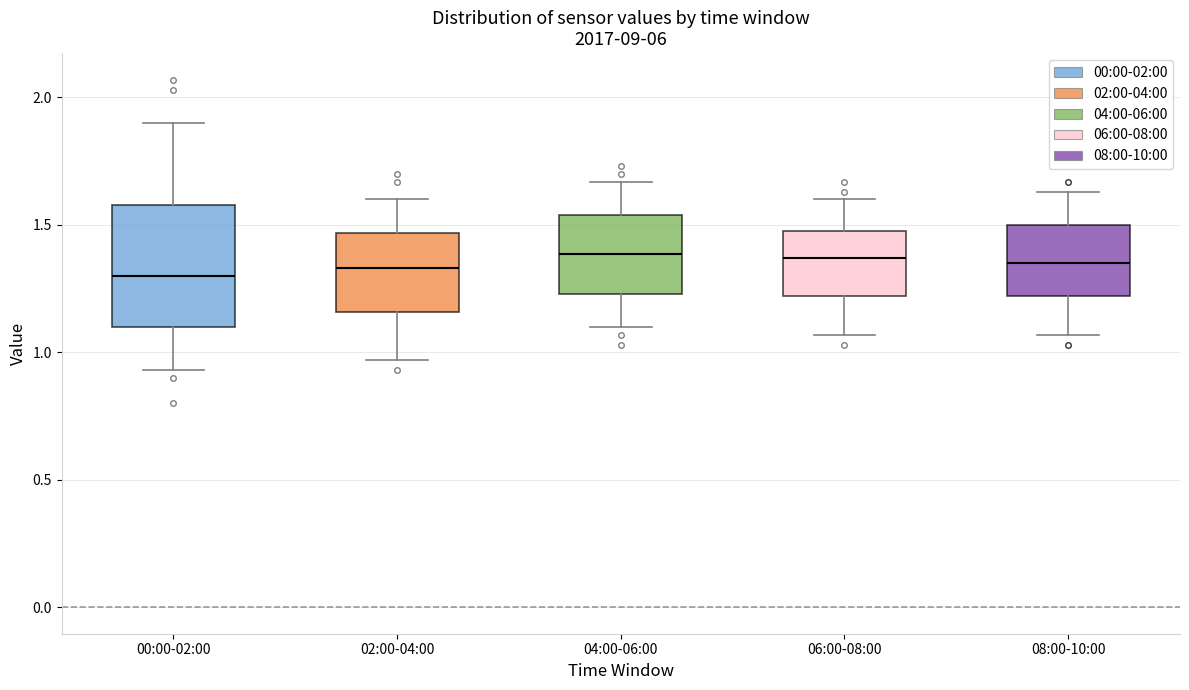

Where does the lower whisker of the box for 08:00-10:00 end on the y-axis? The values are not printed on the chart, so give them approximately, as read against the axis.

1.05